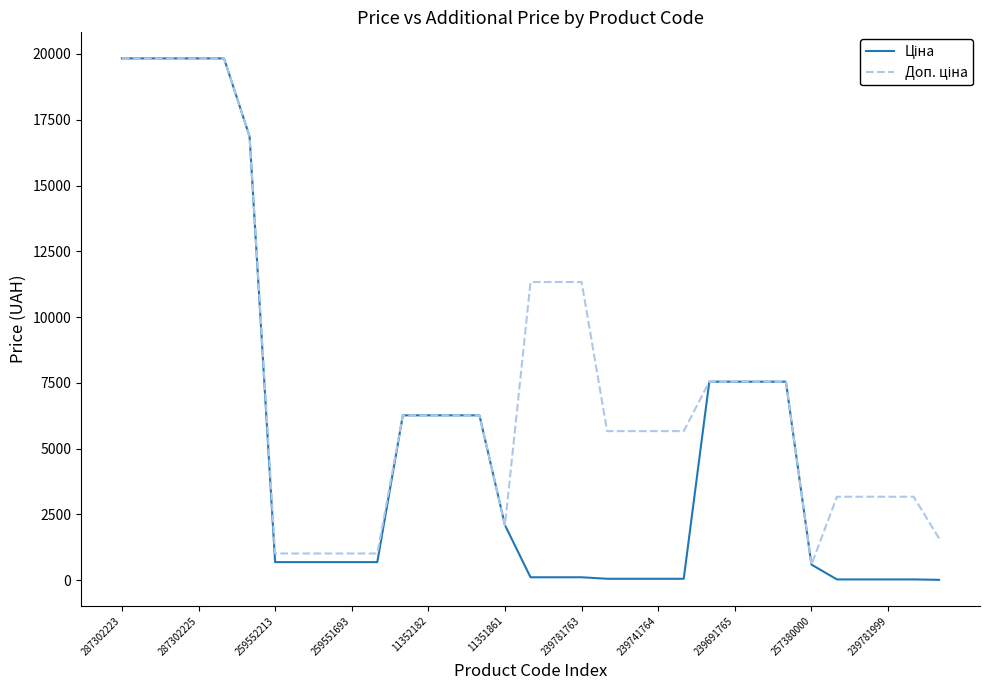

What is the greatest value displayed?

19831.1